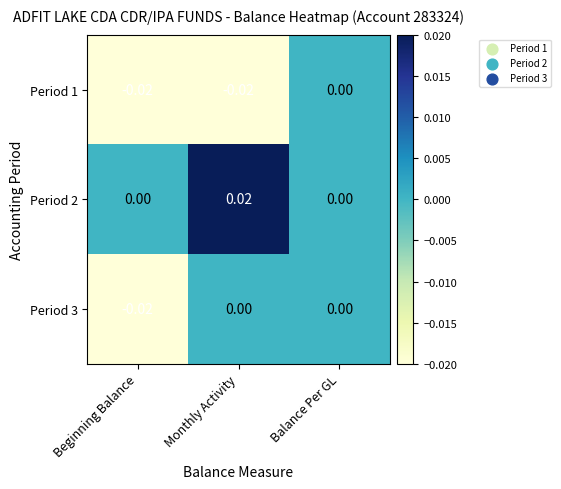

Reading left to right, extract all data points from this chart.

Period 1: Beginning Balance=-0.0	Monthly Activity=-0.0	Balance Per GL=0.0
Period 2: Beginning Balance=0.0	Monthly Activity=0.0	Balance Per GL=0.0
Period 3: Beginning Balance=-0.0	Monthly Activity=0.0	Balance Per GL=0.0